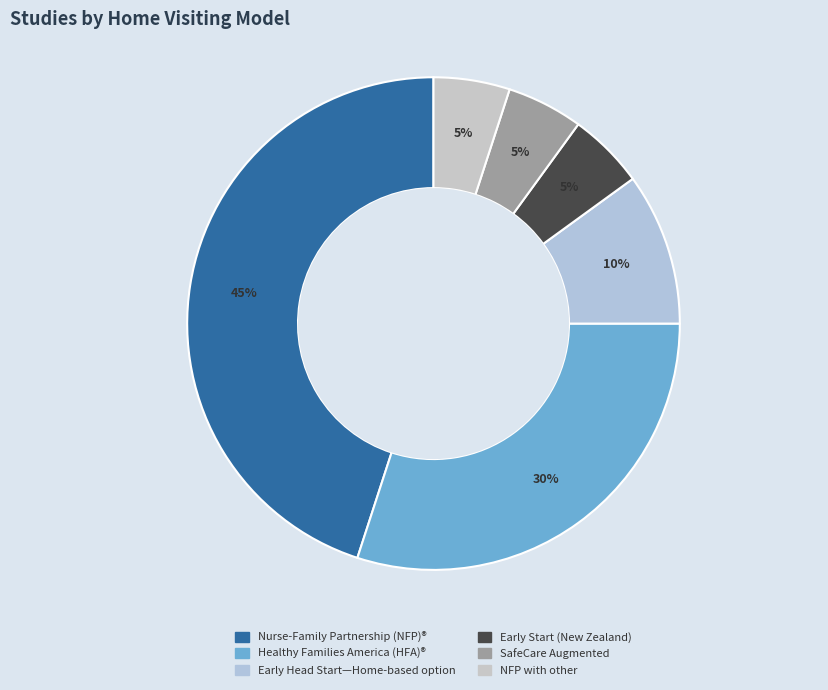

Is SafeCare Augmented the majority of the pie?

No